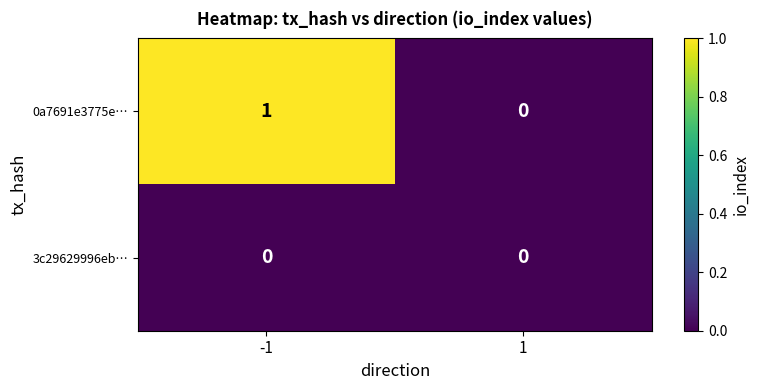

Rank the series at -1 from lowest to highest value.

3c29629996eb…, 0a7691e3775e…